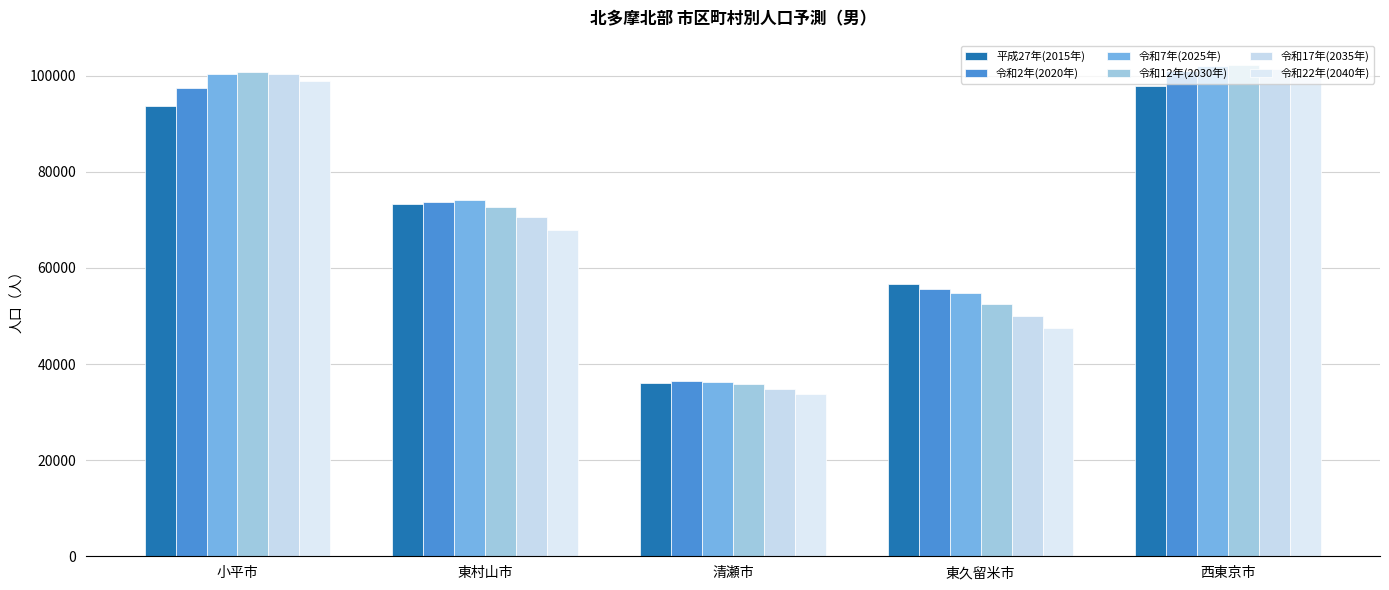

Between 小平市 and 西東京市, which series saw the biggest shift?

平成27年(2015年)